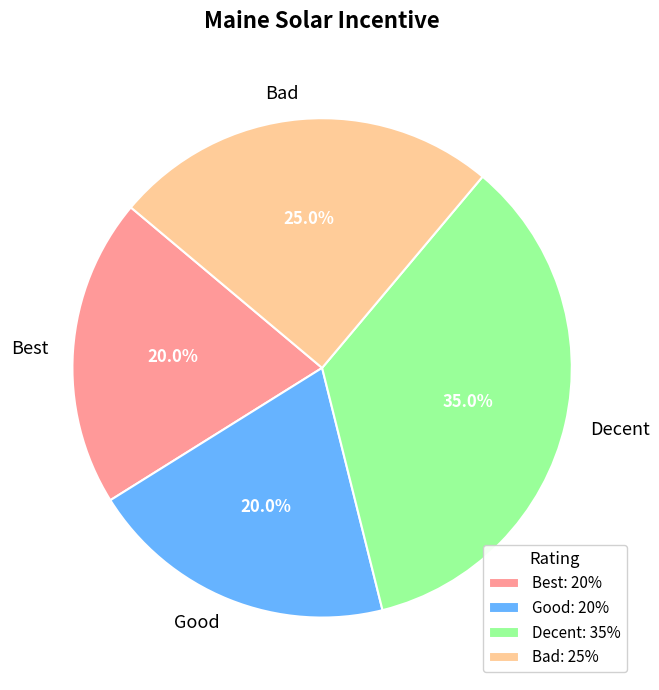

How many segments does this pie chart have?

4